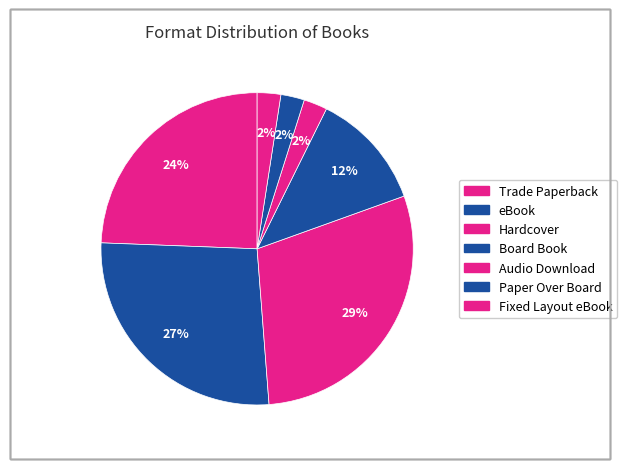

The eBook slice represents 14% of the pie. True or false?

False